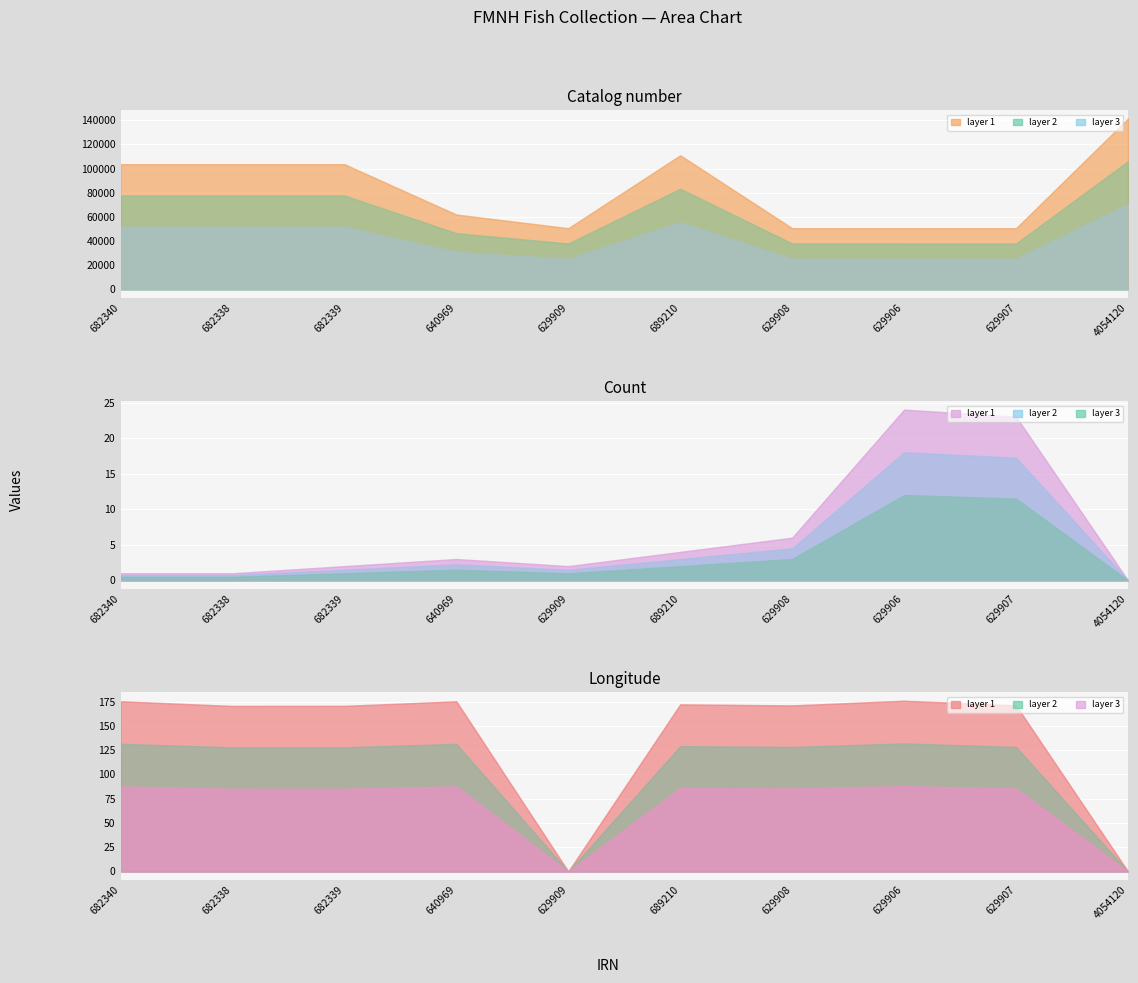

Reading left to right, what are all the values shown in this chart?

Catalog number: 103617.0	103615.0	103616.0	61896.0	50582.0	111004.0	50581.0	50579.0	50580.0	141461.0
Count: 1.0	1.0	2.0	3.0	2.0	4.0	6.0	24.0	23.0	0.0
Longitude: 175.3	170.5	170.6	175.3	0.0	172.1	171.1	175.9	171.1	0.0